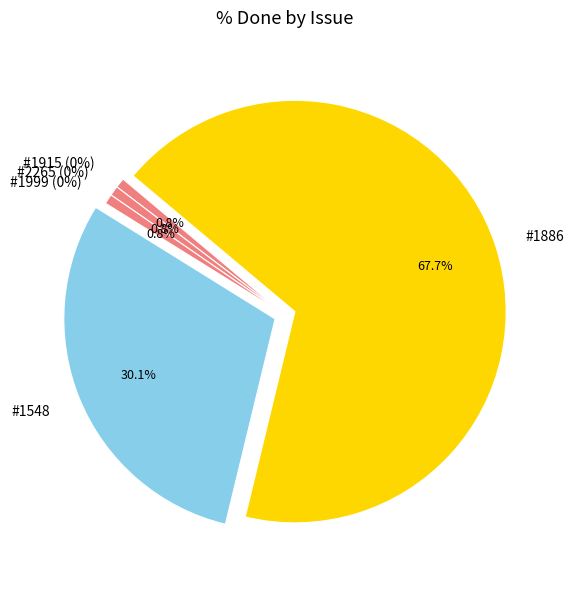

Does #1548 account for over 50% of the chart?

No